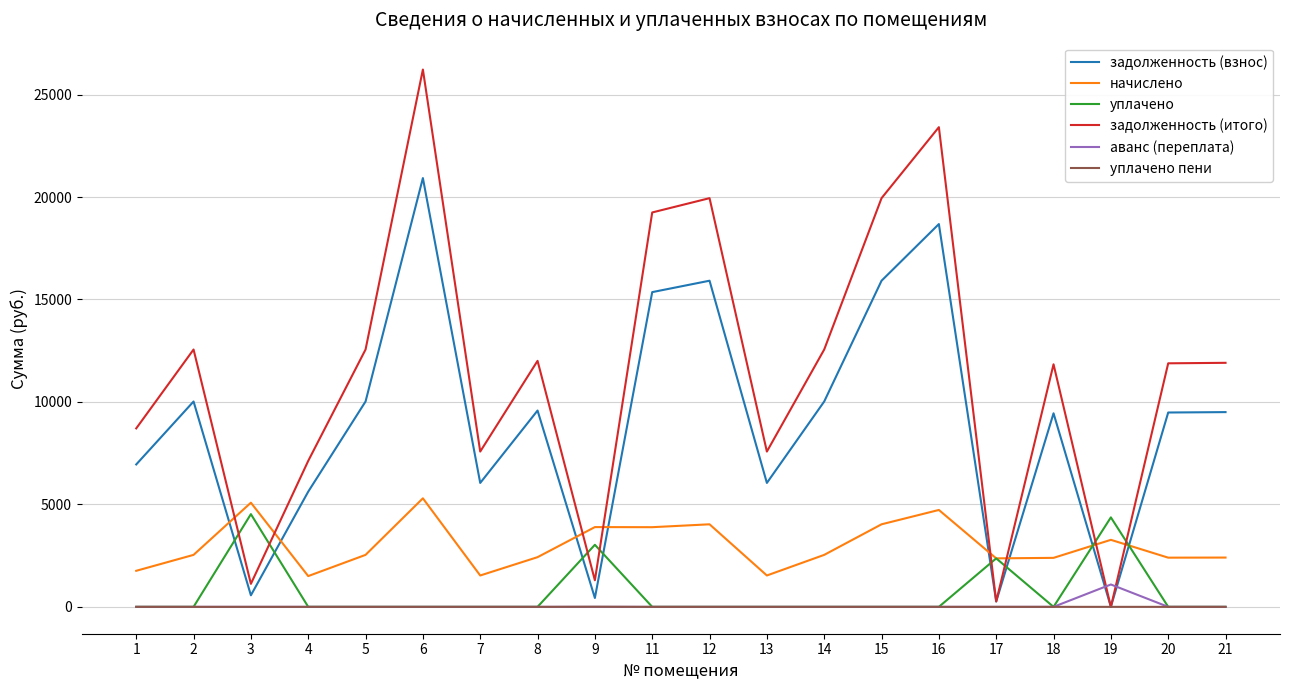

Which series has the widest spread of values?

задолженность (итого)